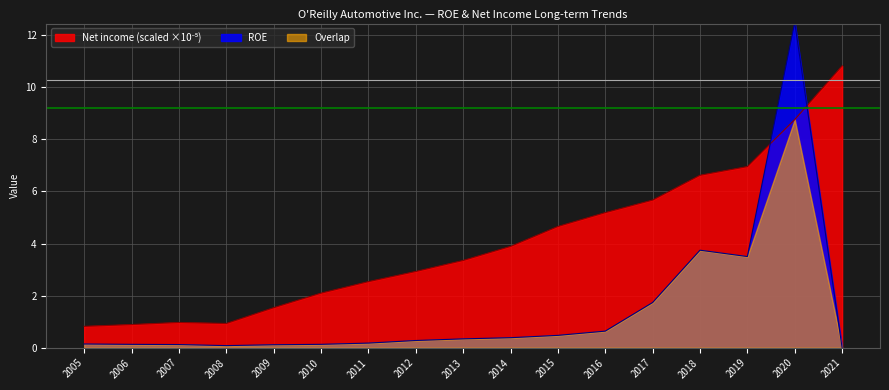

At which category does the chart reach its minimum across all series?

2021